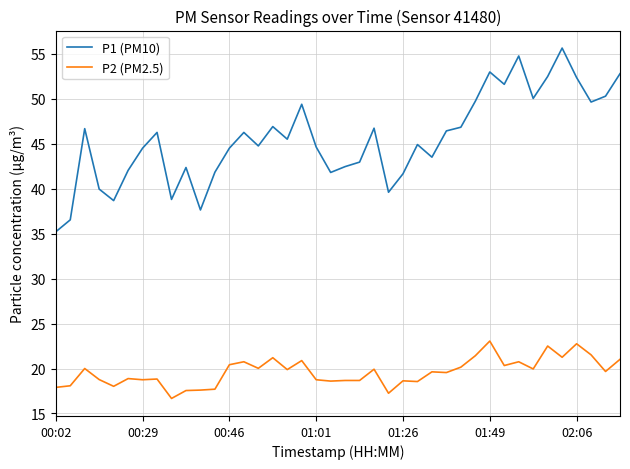

What is the lowest value of the P2 (PM2.5) series?

16.7